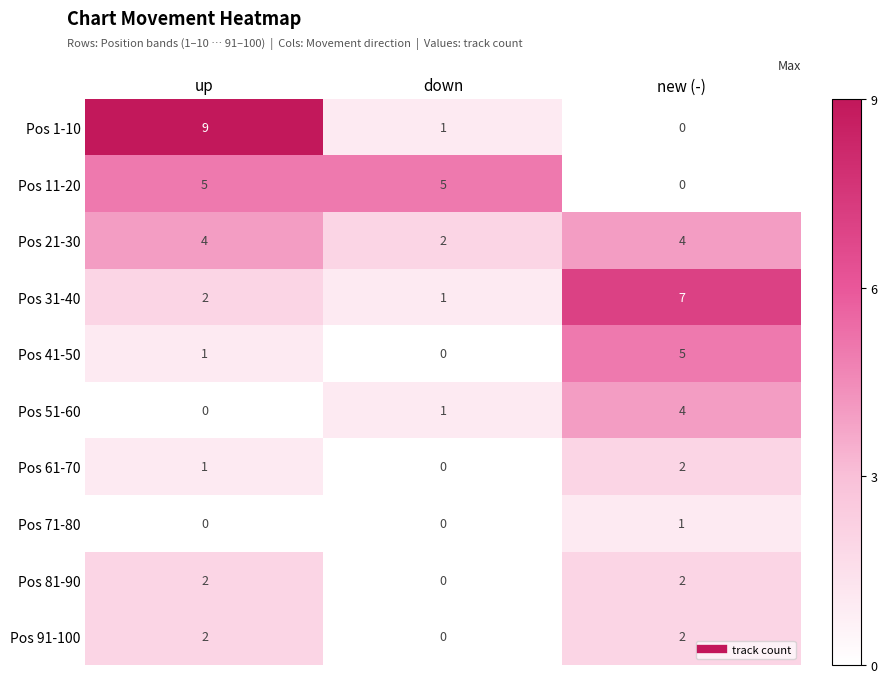

Reading left to right, what are all the values shown in this chart?

Pos 1-10: 9	1	0
Pos 11-20: 5	5	0
Pos 21-30: 4	2	4
Pos 31-40: 2	1	7
Pos 41-50: 1	0	5
Pos 51-60: 0	1	4
Pos 61-70: 1	0	2
Pos 71-80: 0	0	1
Pos 81-90: 2	0	2
Pos 91-100: 2	0	2